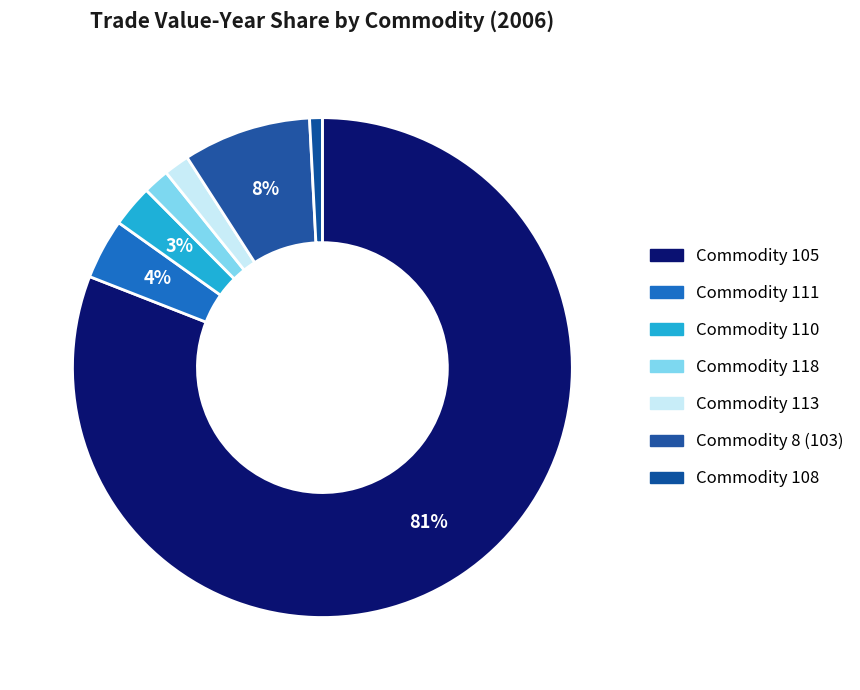

How many slices are in this pie chart?

7